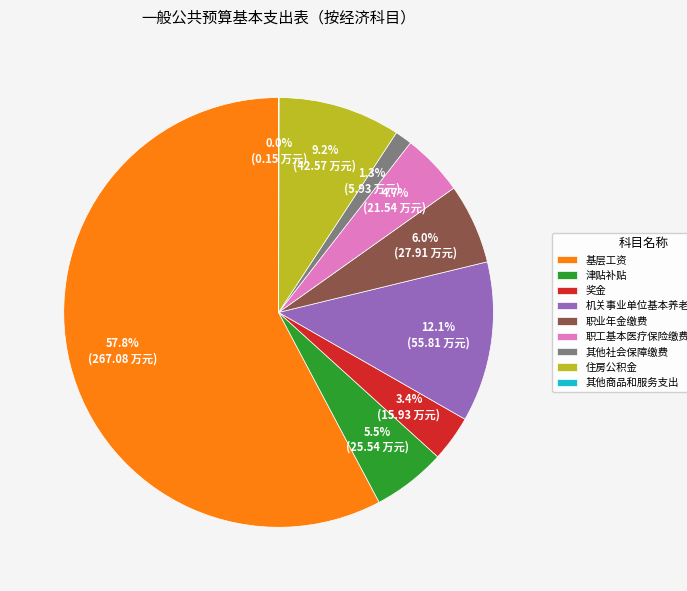

Which has a higher value, 津贴补贴 or 机关事业单位基本养老保险缴费?

机关事业单位基本养老保险缴费